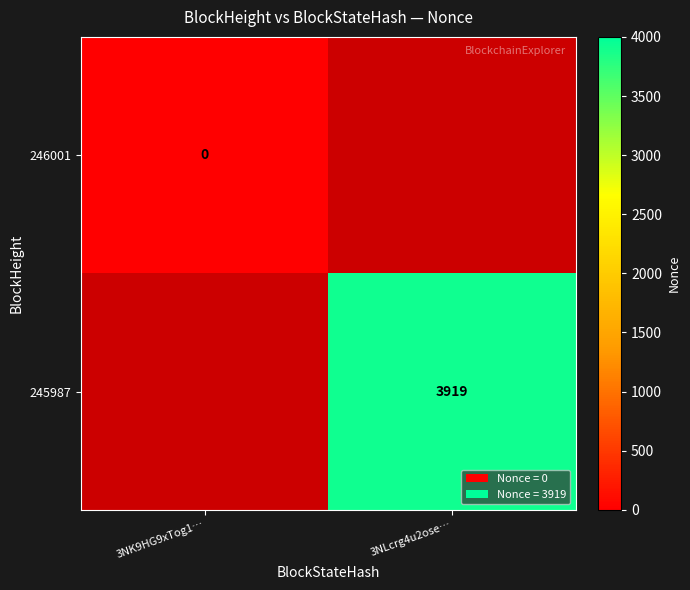

Which has a higher value, 3NLcrg4u2ose… or 3NK9HG9xTog1…?

3NK9HG9xTog1…